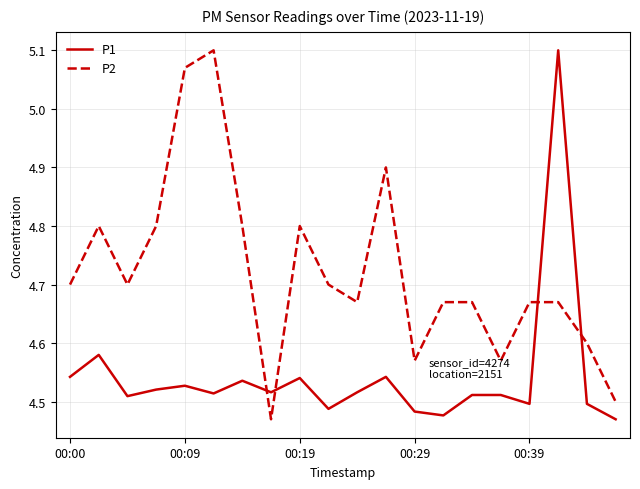

What is the difference between the maximum and minimum values in the P2 series?

0.6